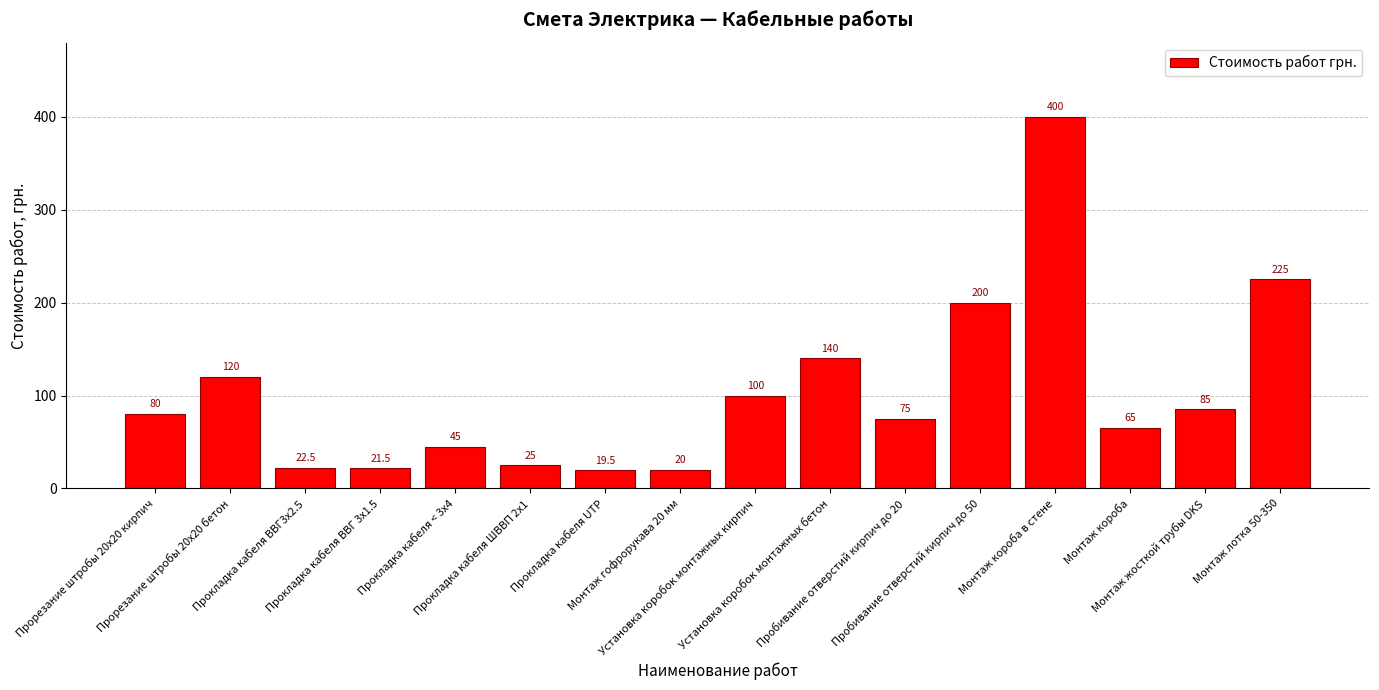

Is it true that the value at Прокладка кабеля < 3х4 is 28.9?

False